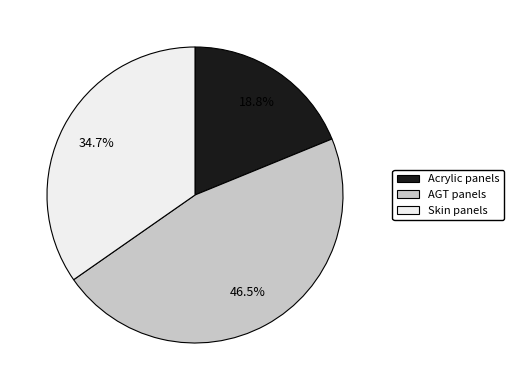

How many segments does this pie chart have?

3